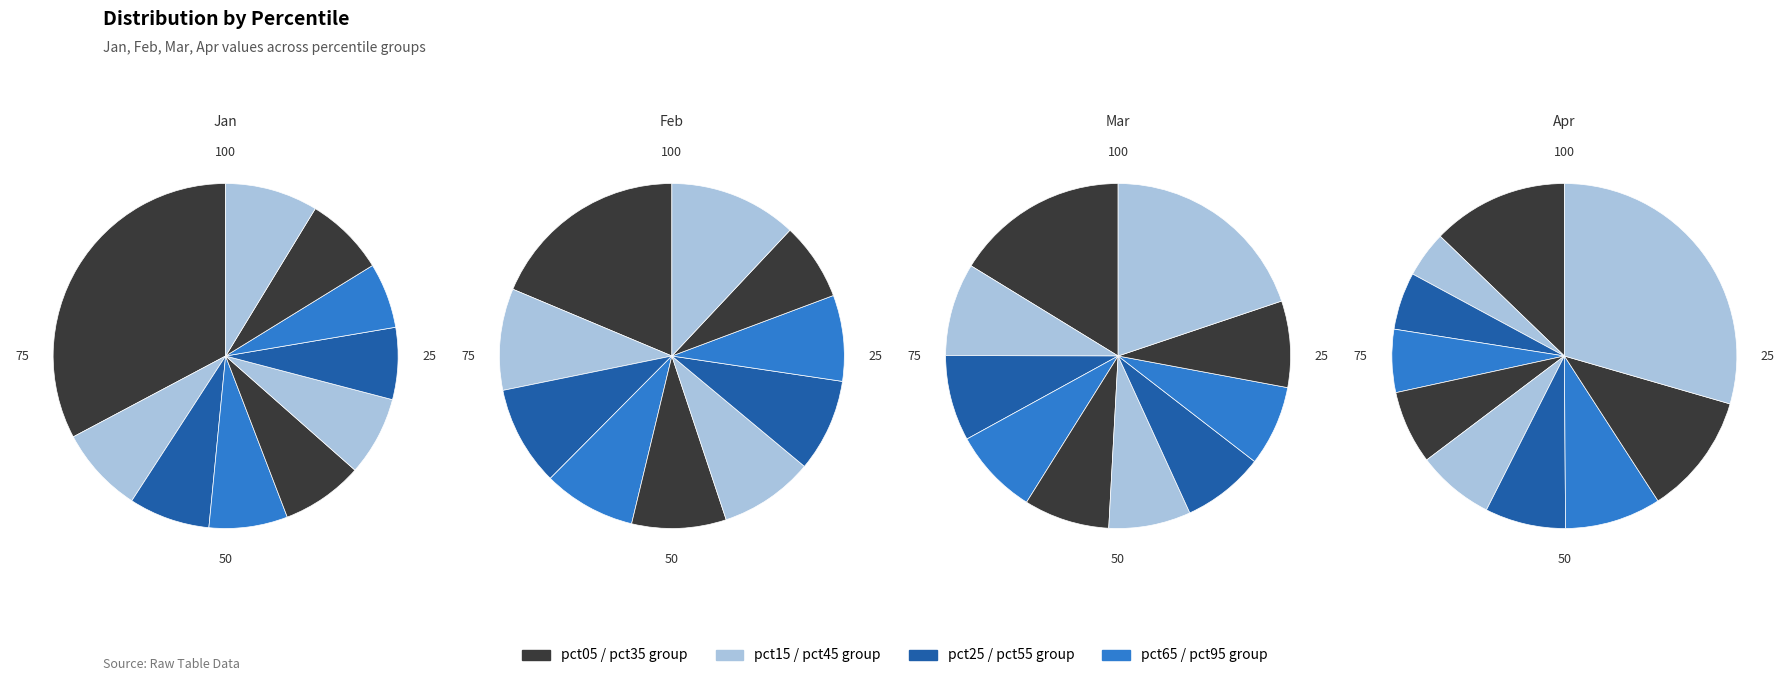

Which category has the smallest portion of the pie?

pct15